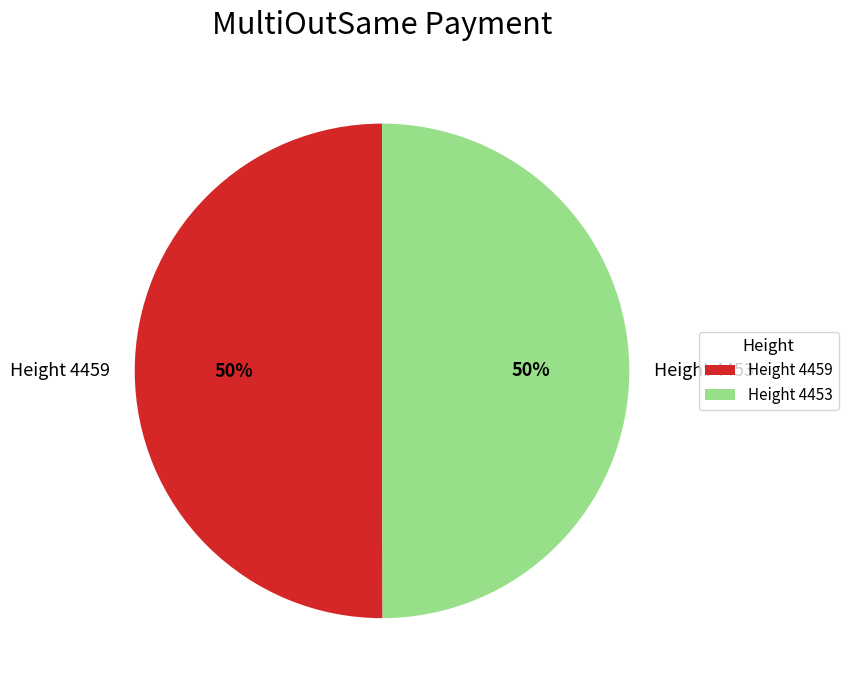

Count the number of slices in the pie.

2